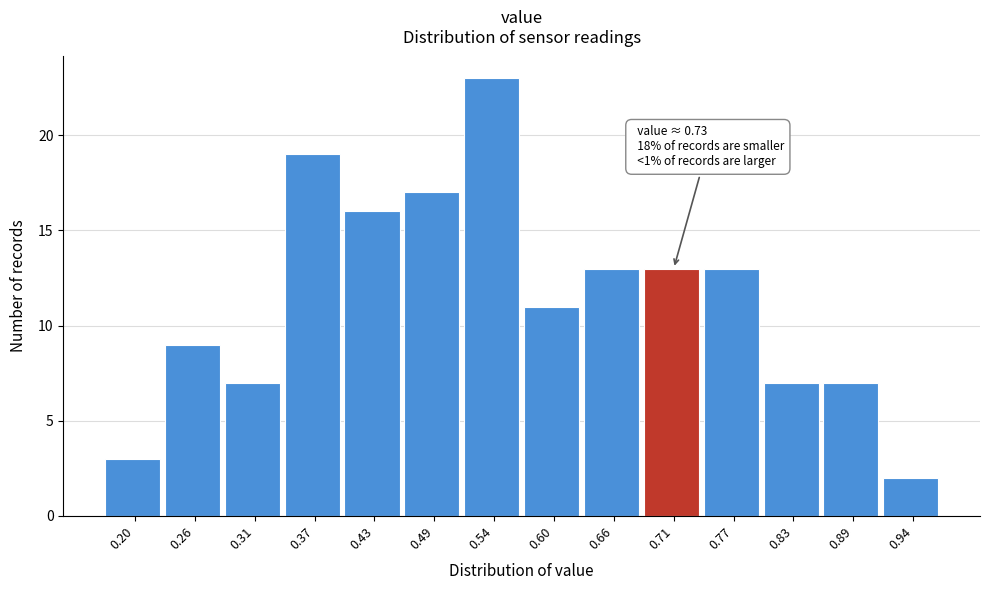

Reading left to right, extract all data points from this chart.

0.20=3	0.26=9	0.31=7	0.37=19	0.43=16	0.49=17	0.54=23	0.60=11	0.66=13	0.71=13	0.77=13	0.83=7	0.89=7	0.94=2